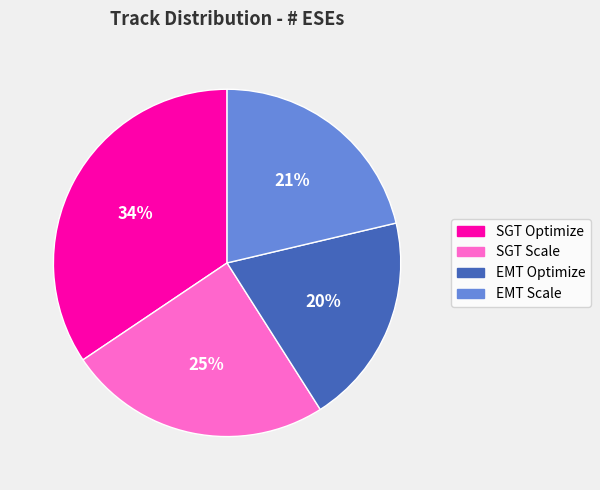

Is there a majority slice in this chart?

No